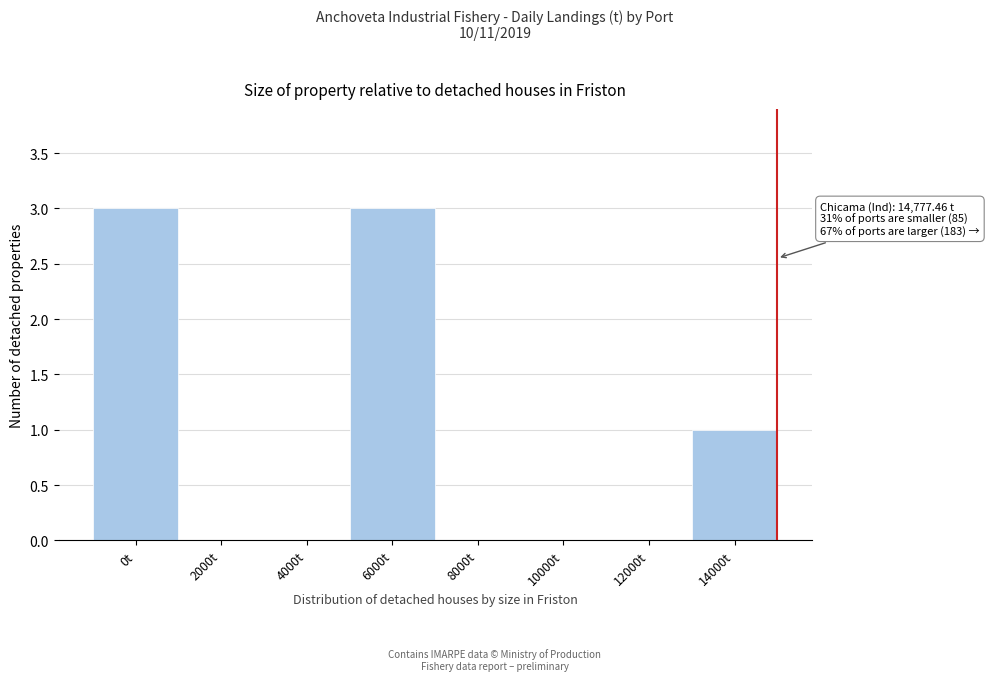

Reading left to right, extract all data points from this chart.

0t=3	2000t=0	4000t=0	6000t=3	8000t=0	10000t=0	12000t=0	14000t=1